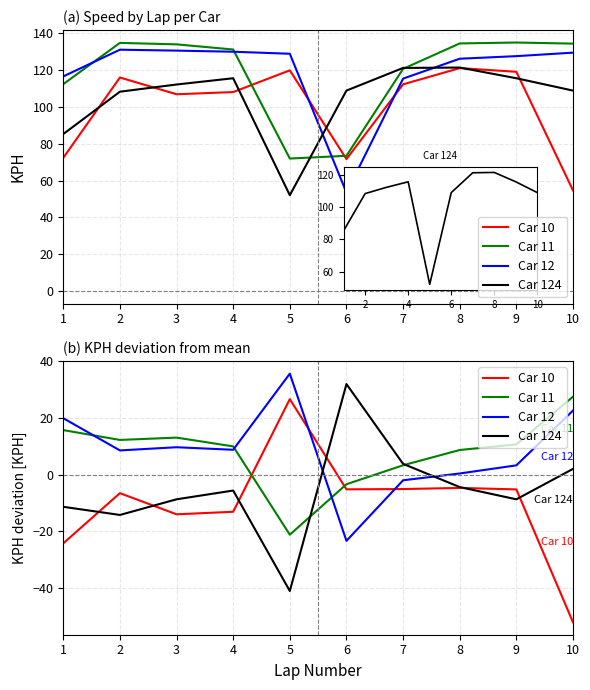

Where is Car 11 nearest to the value 3?

7